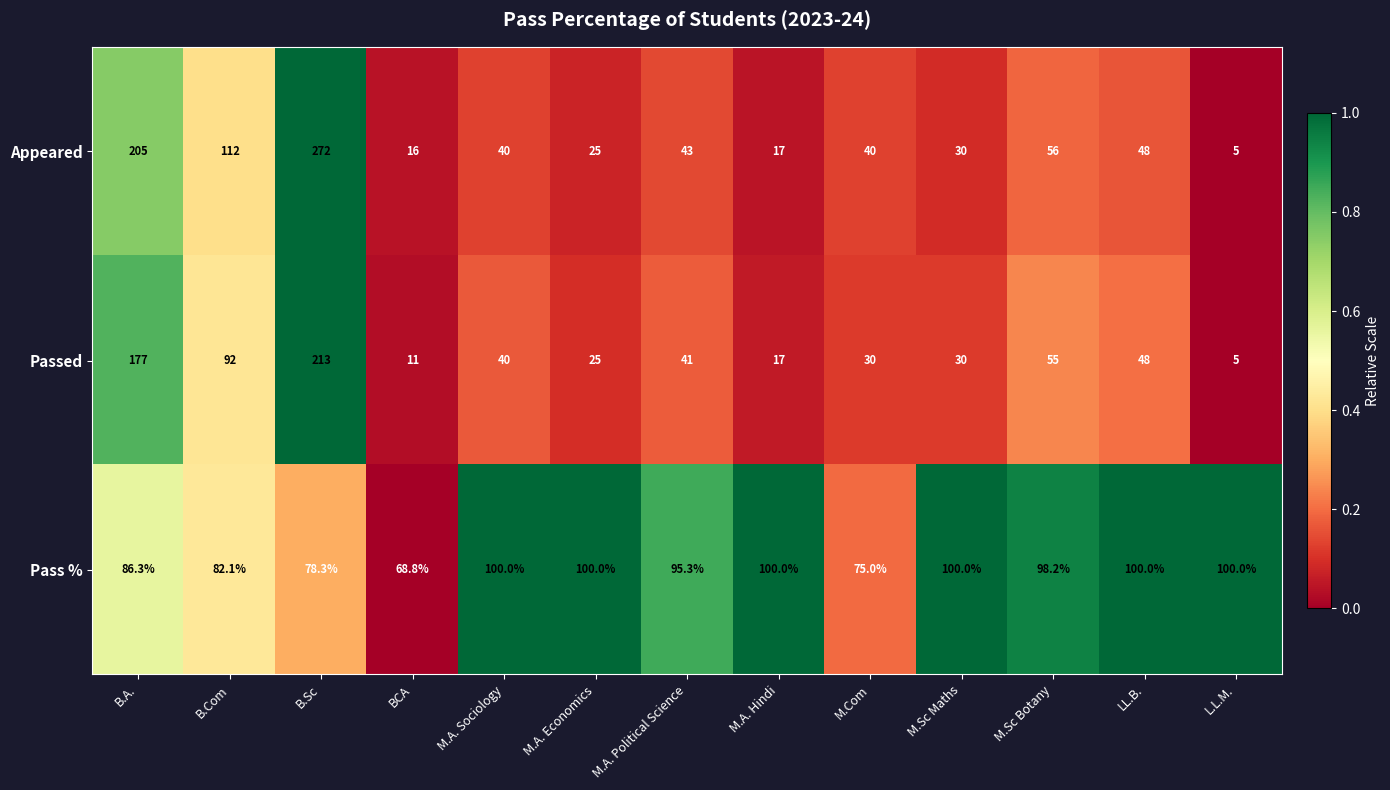

At B.A., list the series in order from smallest to largest.

Pass %, Passed, Appeared